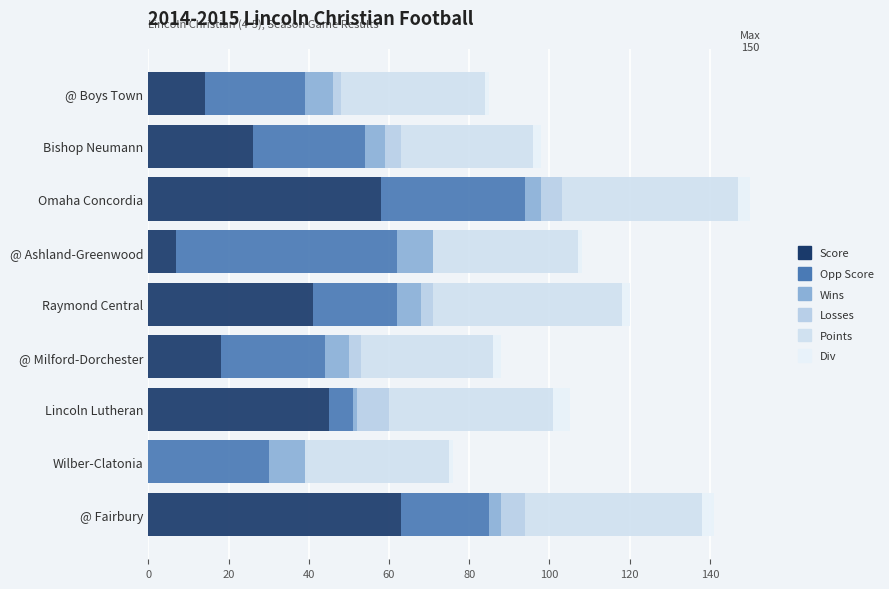

How many series are shown in this chart?

6